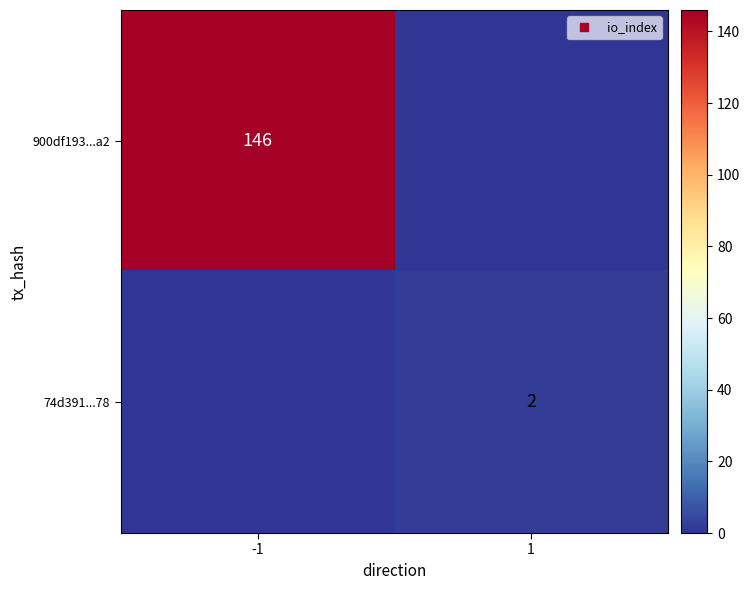

Which label corresponds to the largest value in the chart?

-1